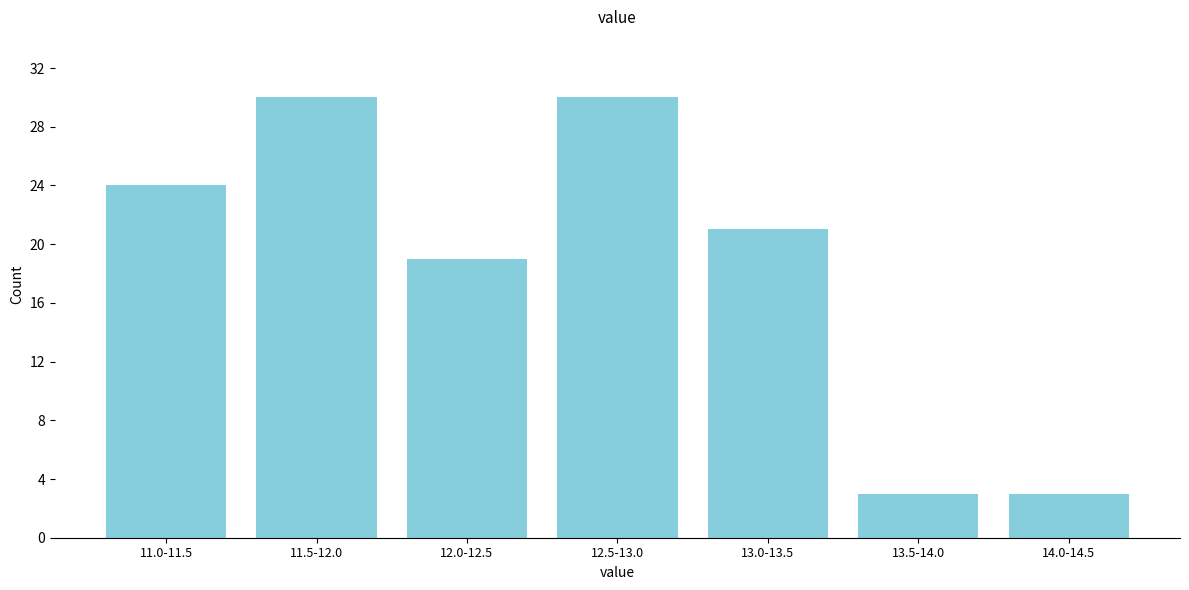

Reading left to right, transcribe all the data shown in this chart.

11.0-11.5=24	11.5-12.0=30	12.0-12.5=19	12.5-13.0=30	13.0-13.5=21	13.5-14.0=3	14.0-14.5=3